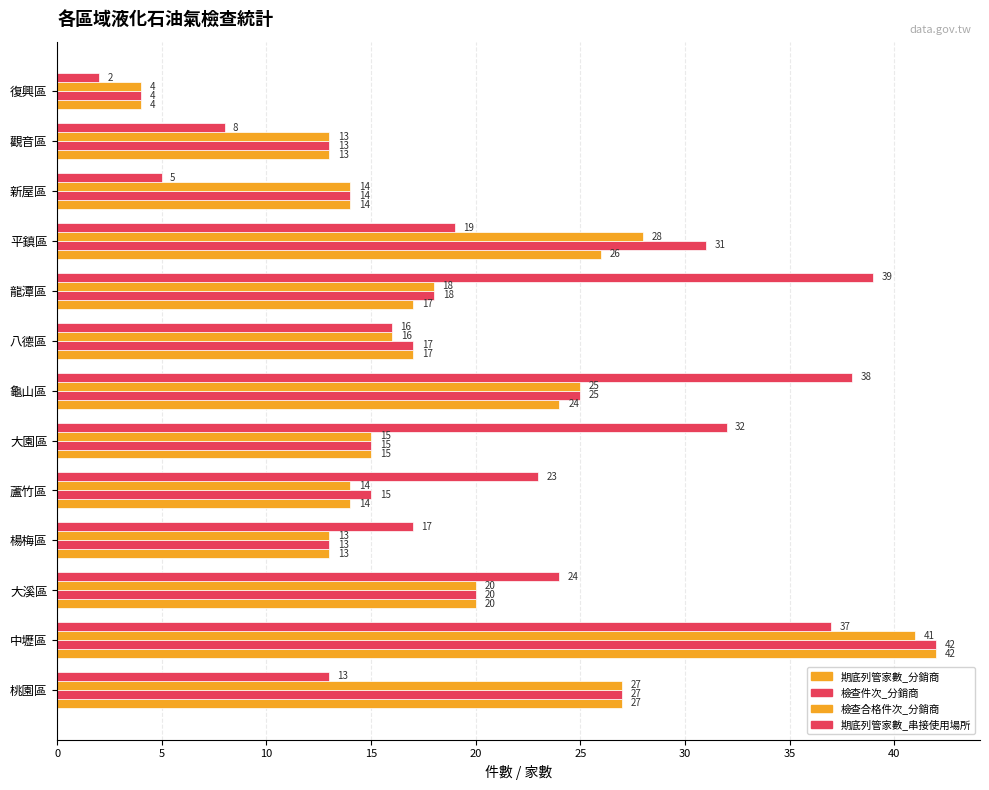

How many values in the 檢查合格件次_分銷商 series are below 16?

6